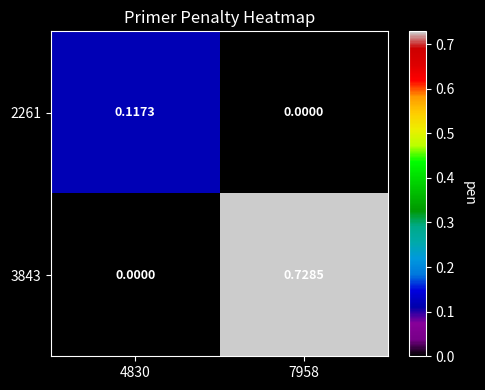

Is the value of 2261 at 7958 greater than the value of 3843 at 7958?

No